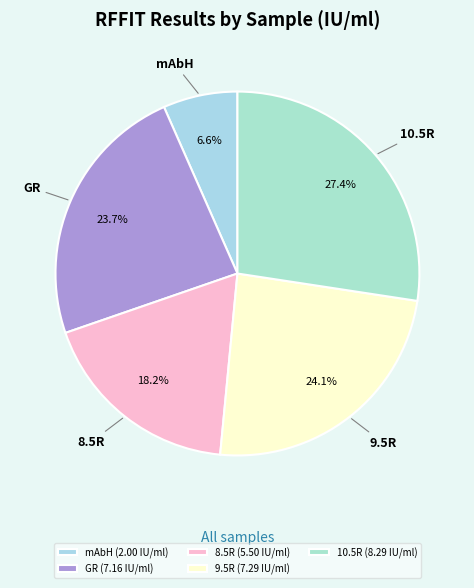

Is there a majority slice in this chart?

No